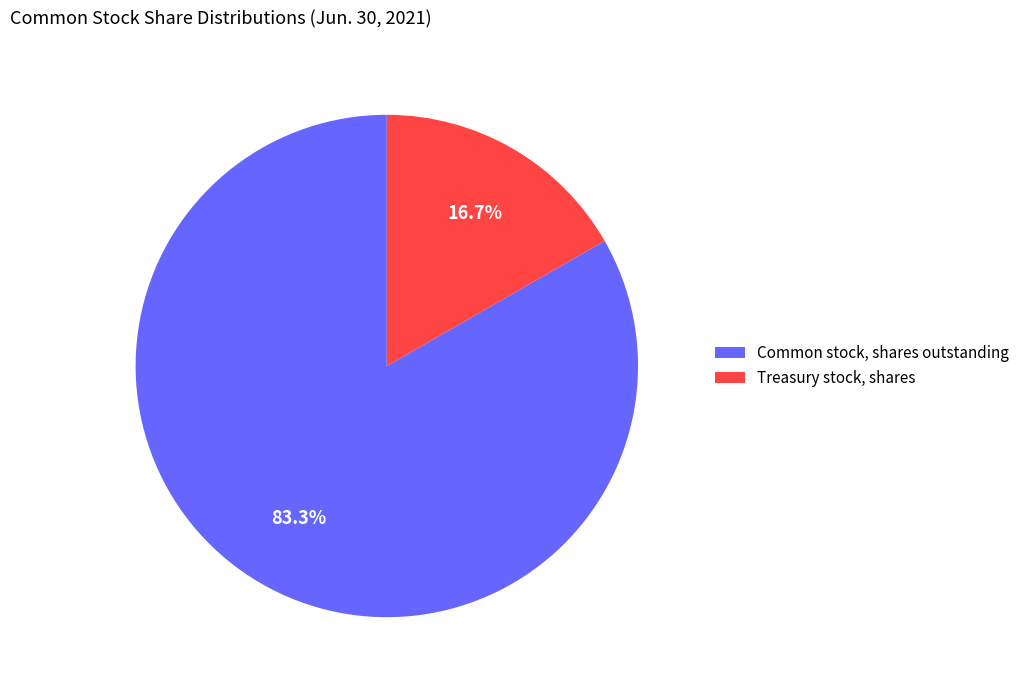

Is there any slice that represents more than half of the pie?

Yes